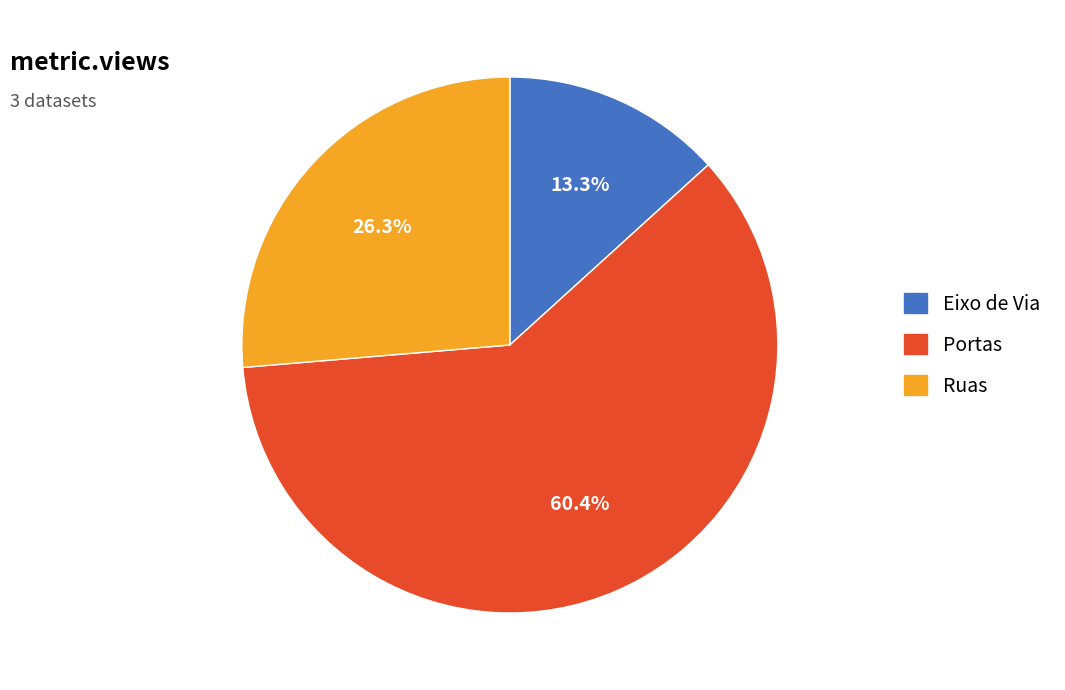

To the nearest percent, what is the difference between the Portas and Ruas slice percentages?

34%